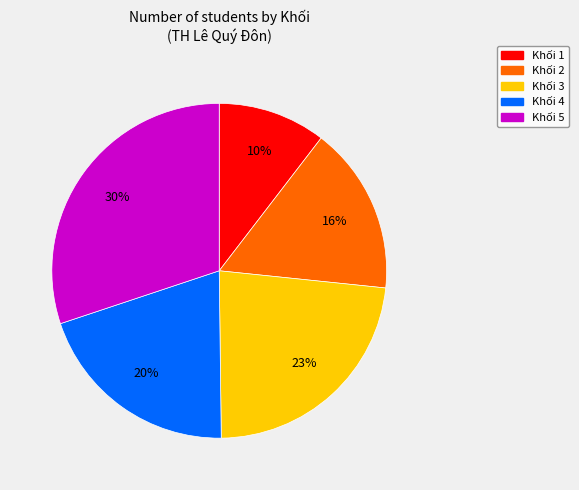

To the nearest percent, what portion does Khối 5 represent?

30%